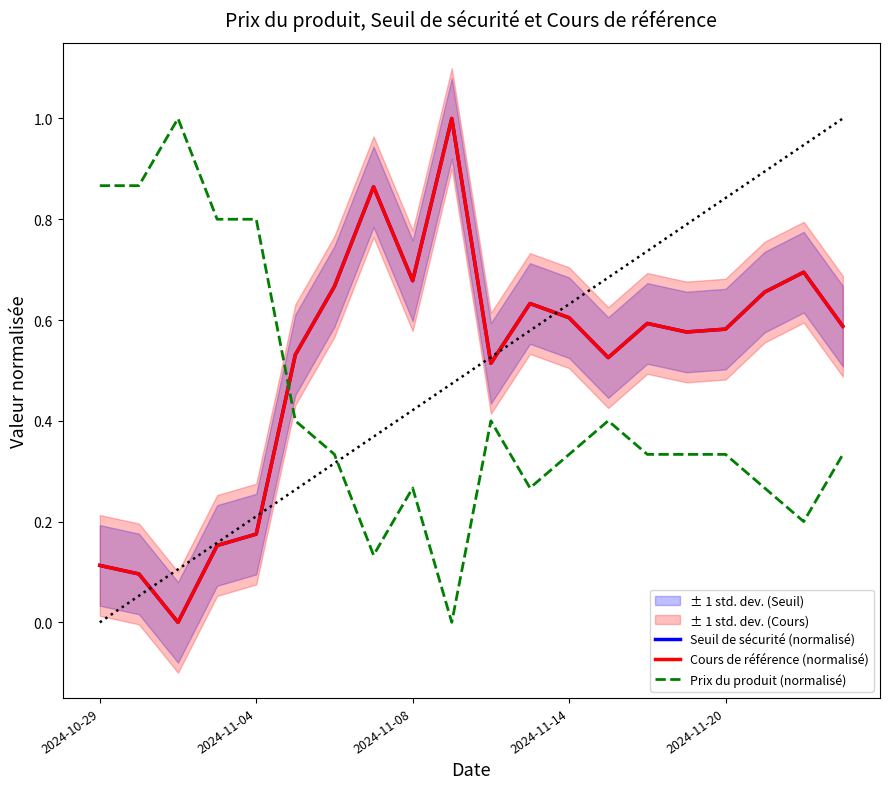

What is the difference between the Prix du produit (normalisé) values at 9 and 17?

0.3